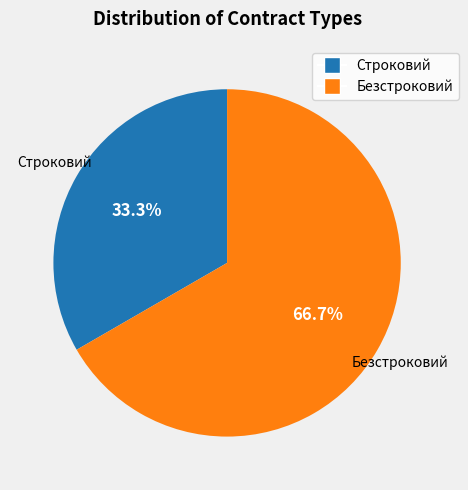

Count the number of slices in the pie.

2